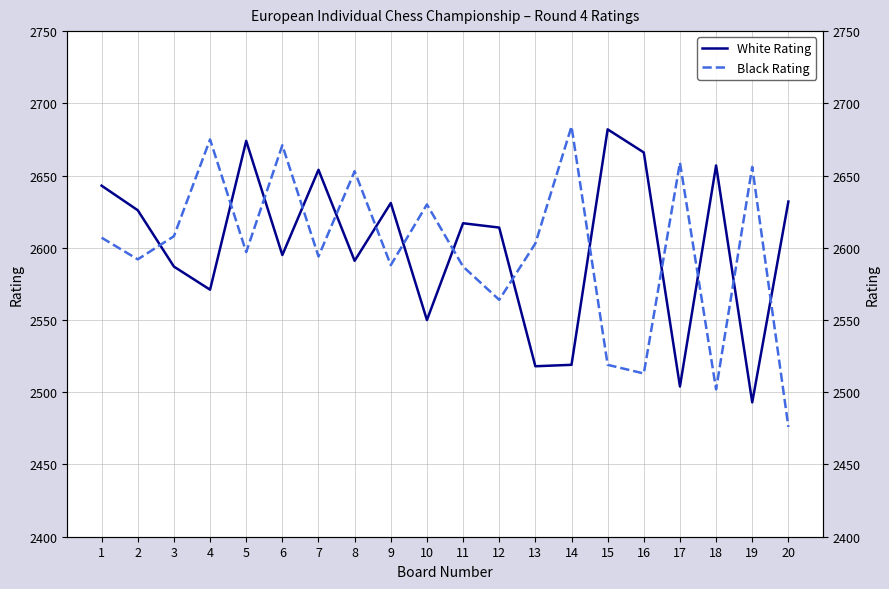

How many lines are shown in the chart?

2